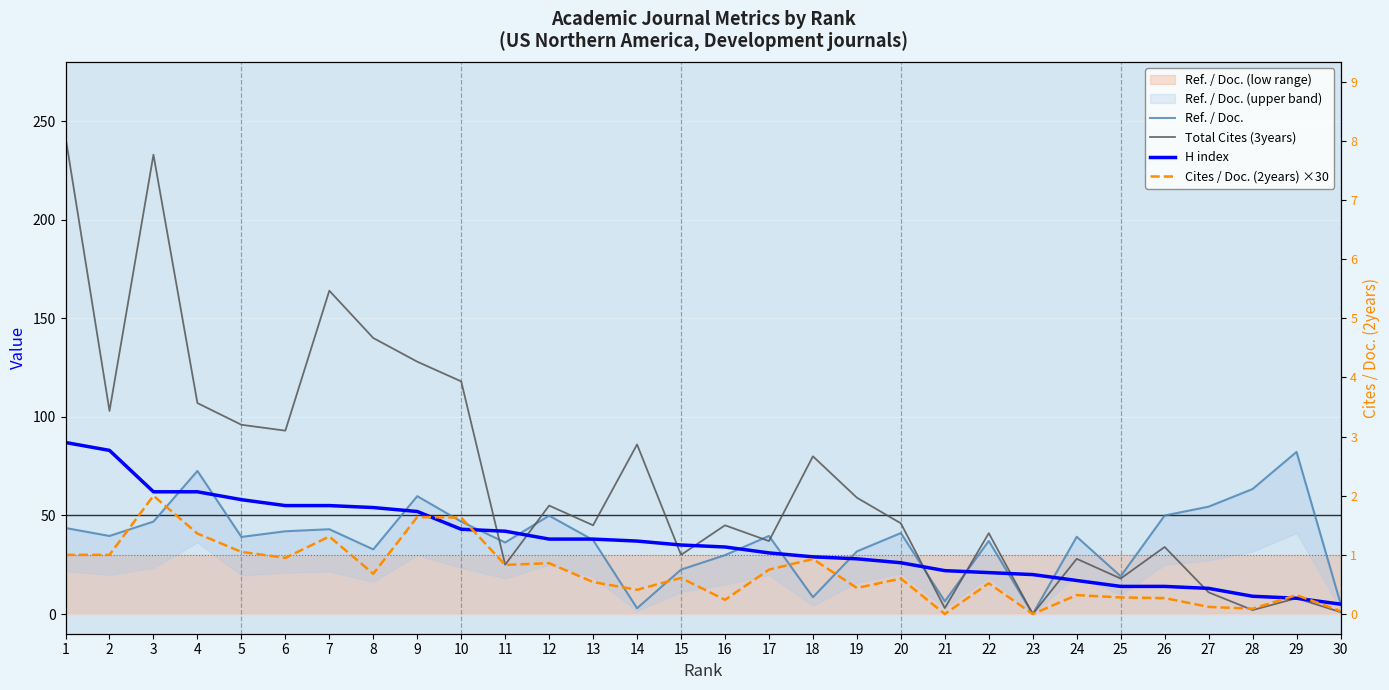

What are all the series names shown in the legend?

Ref. / Doc., Total Cites (3years), H index, Cites / Doc. (2years) ×30